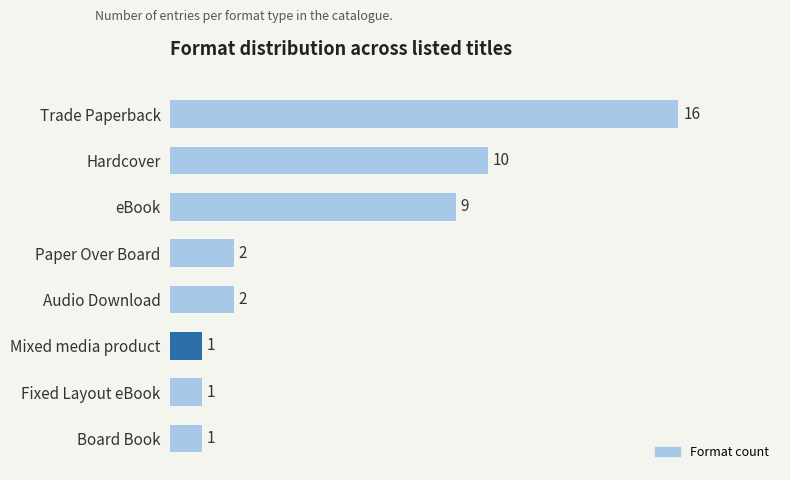

Reading top to bottom, extract all data points from this chart.

Trade Paperback=16	Hardcover=10	eBook=9	Paper Over Board=2	Audio Download=2	Mixed media product=1	Fixed Layout eBook=1	Board Book=1